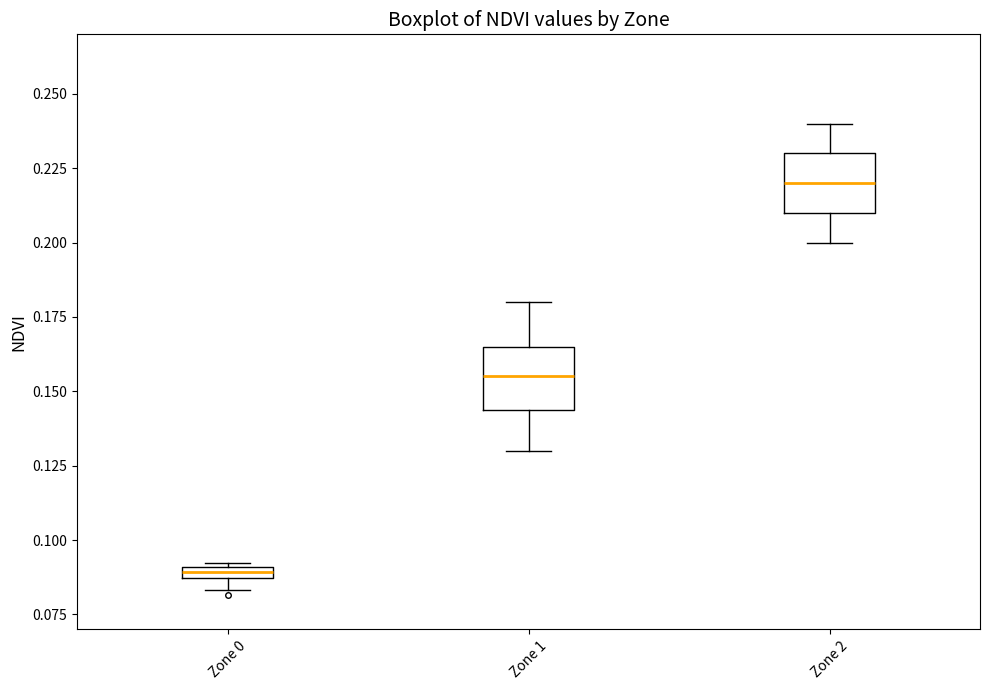

Where does the lower whisker of the box for Zone 1 end on the y-axis? The values are not printed on the chart, so give them approximately, as read against the axis.

0.130